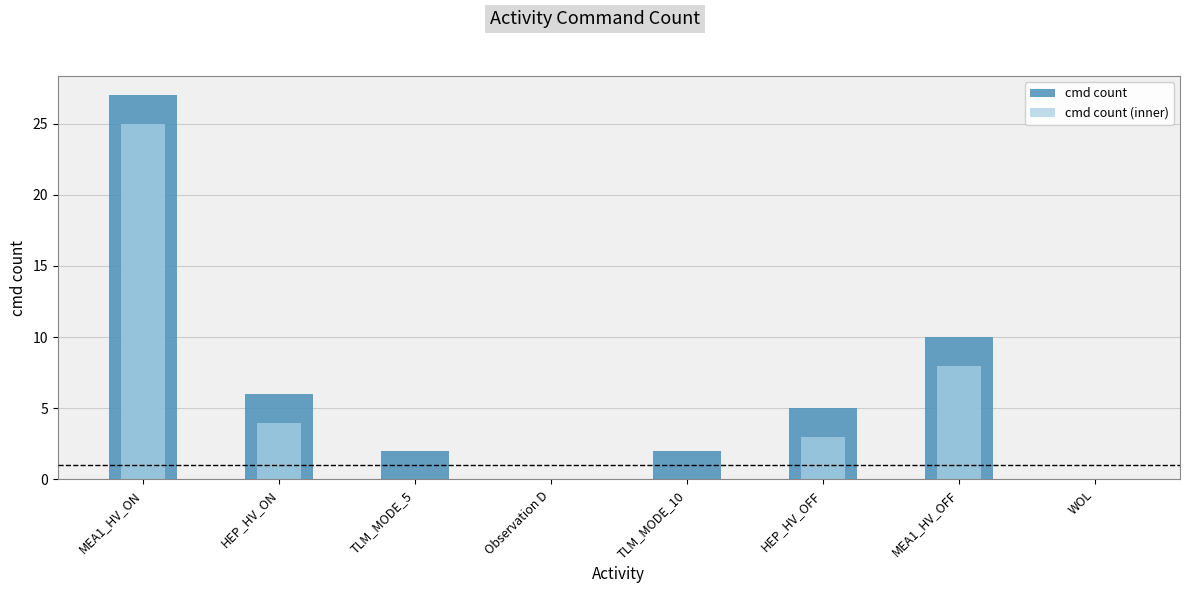

At TLM_MODE_5, list the series in order from largest to smallest.

cmd count, cmd count (inner)